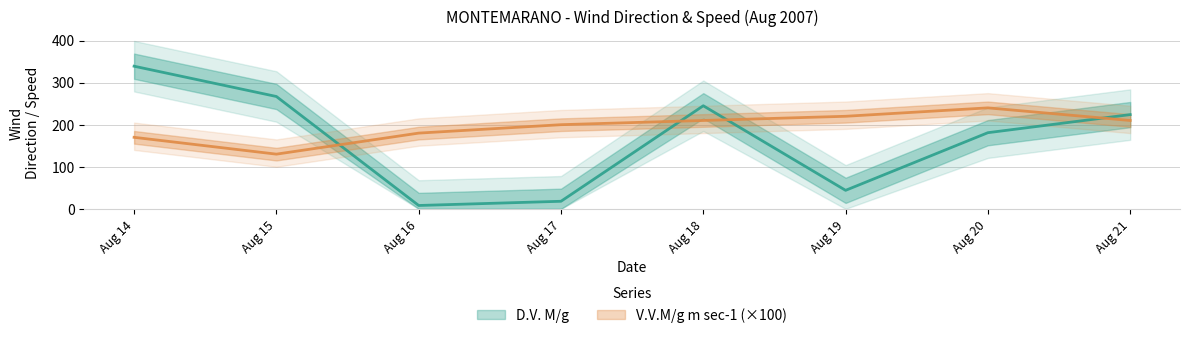

Read the V.V.M/g m sec-1 value at 2007-08-19.

220.0